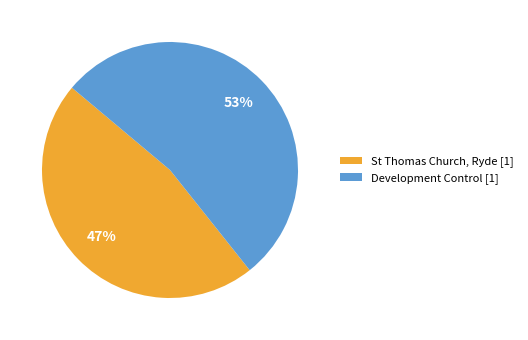

Count the number of slices in the pie.

2